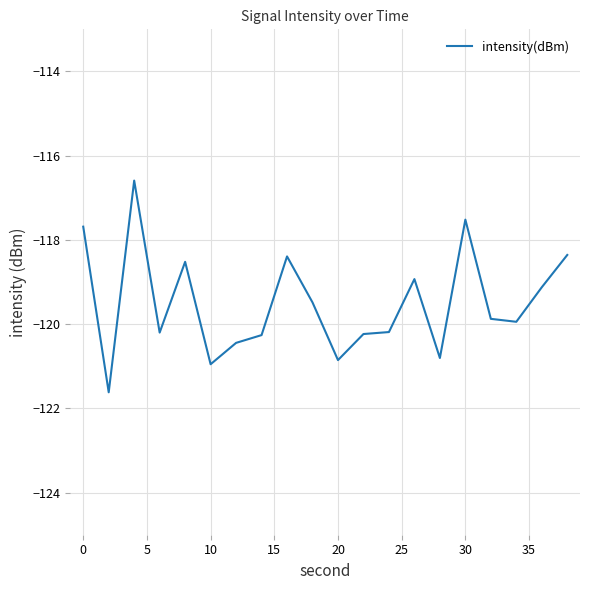

What is the difference between the maximum and minimum values?

5.0